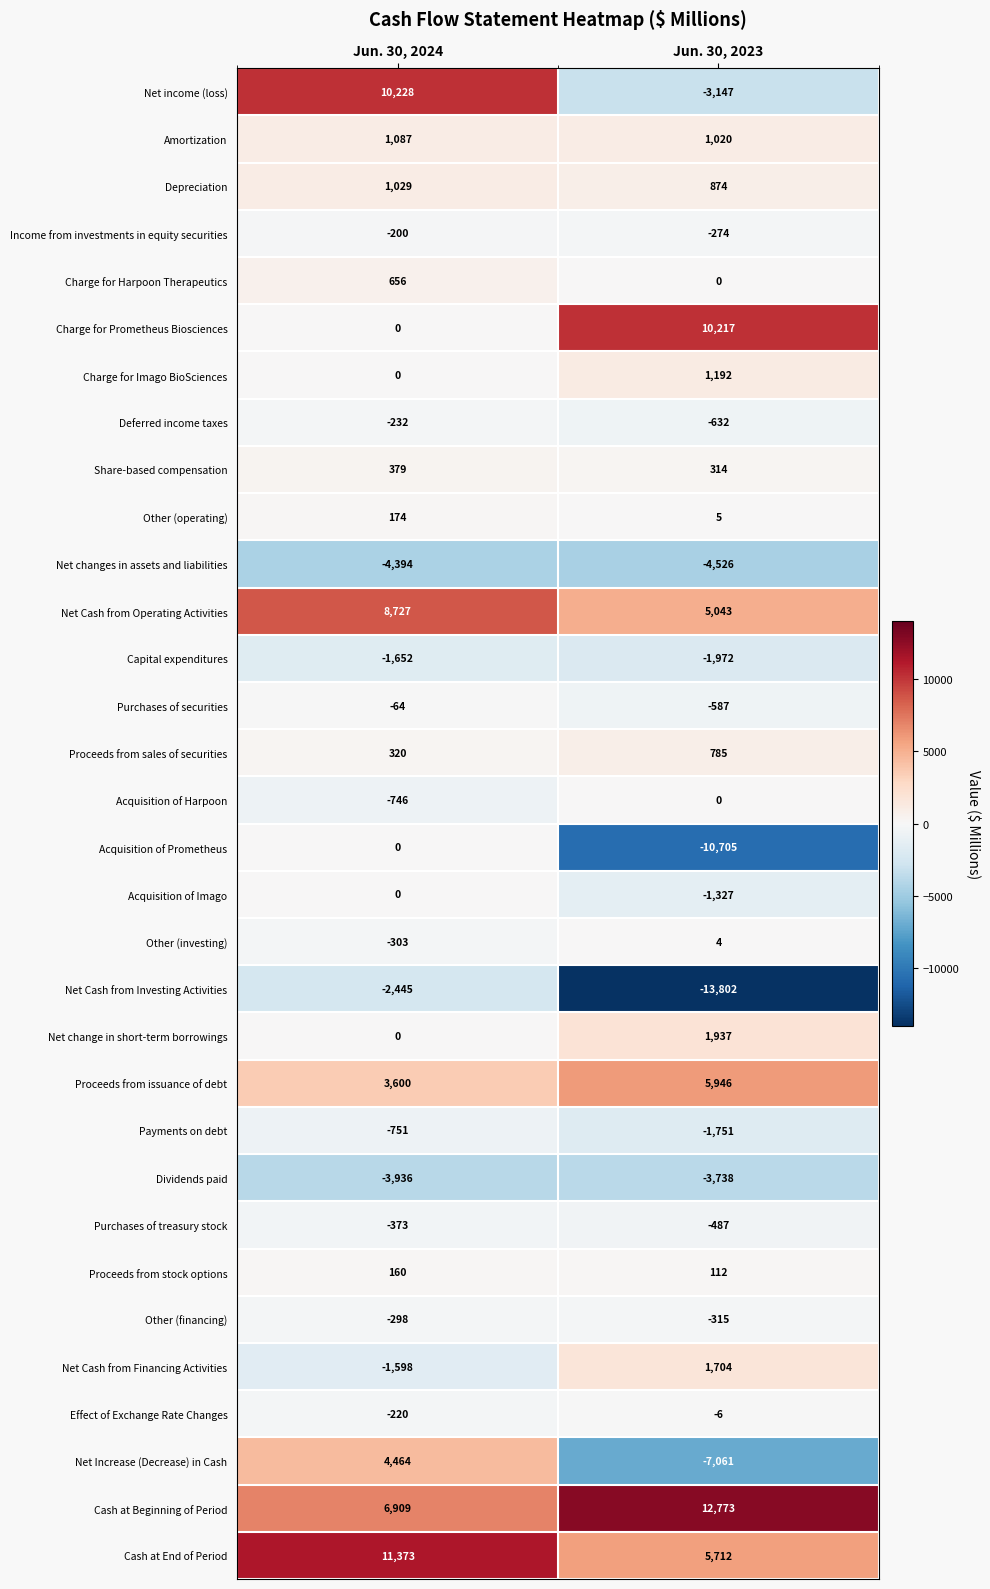

Rank the categories by Capital expenditures value from highest to lowest.

Jun. 30, 2024, Jun. 30, 2023